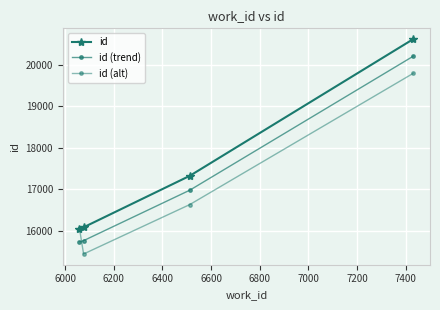

Count the number of data series in this chart.

3